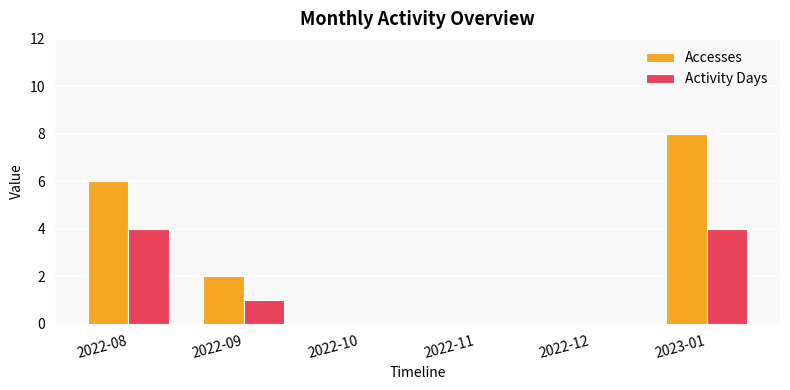

What is the average value of the Accesses series?

3